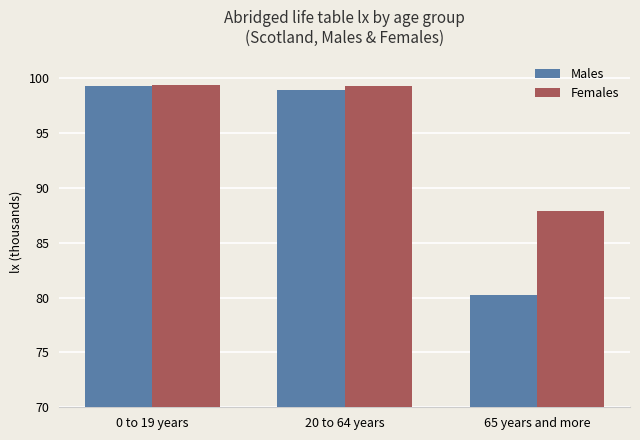

What position from the right is 0 to 19 years?

3